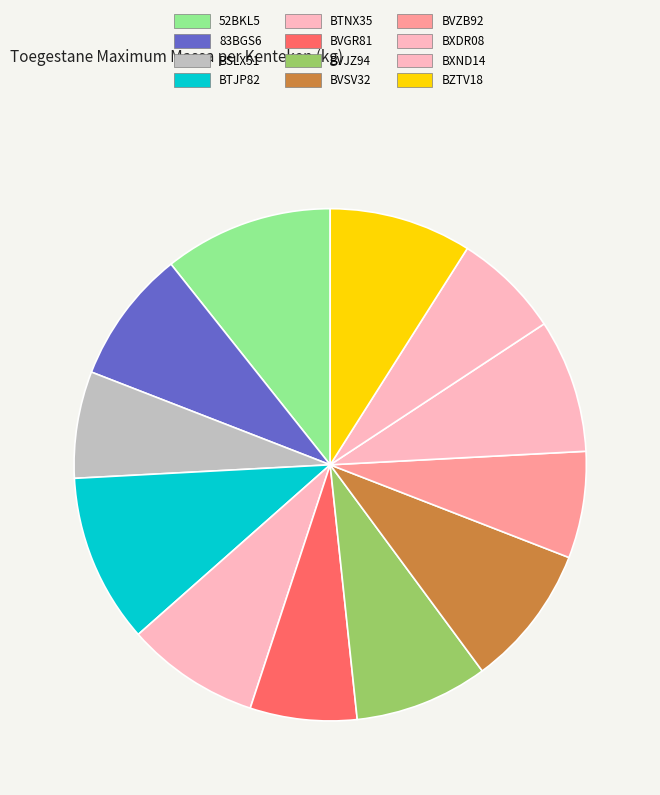

How many slices are in this pie chart?

12